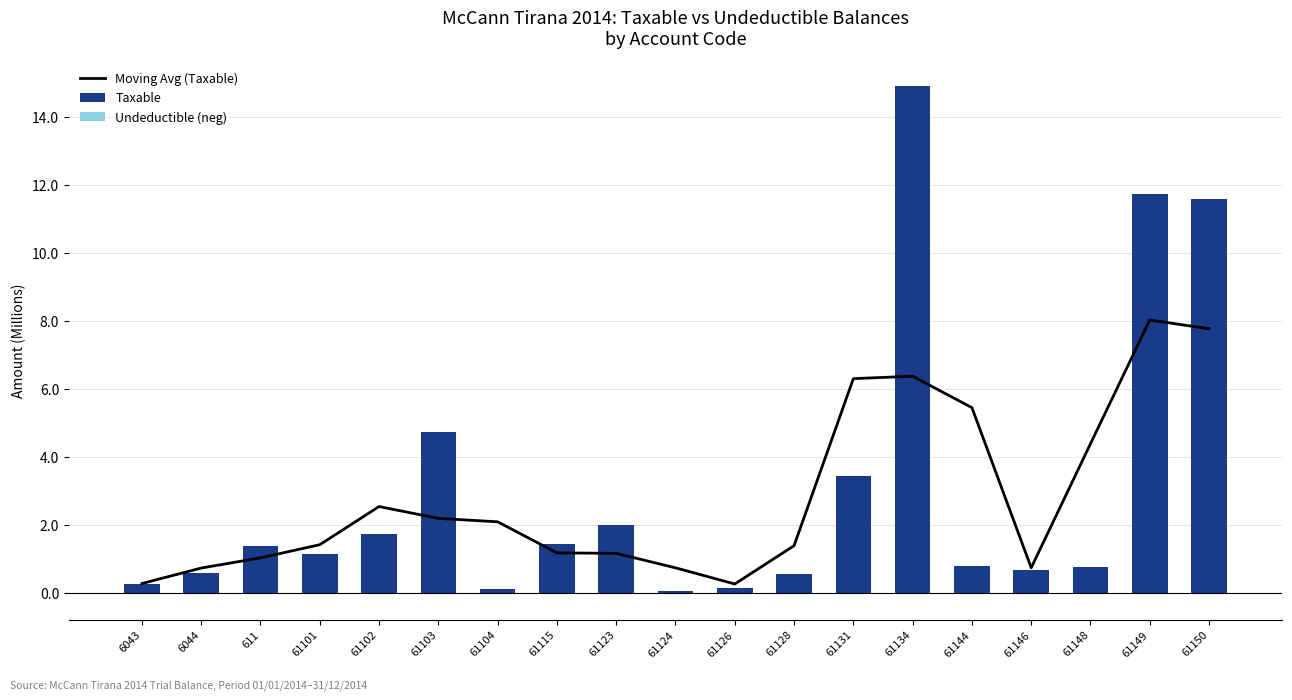

Are the bars horizontal?

No